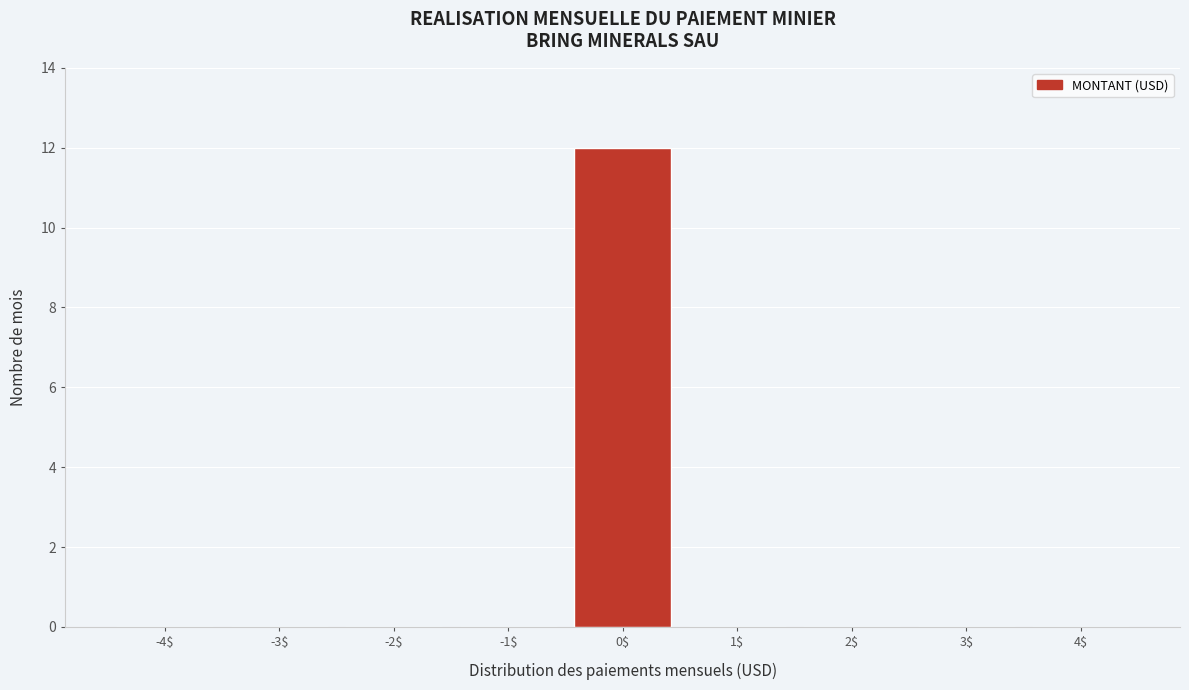

At which category does the chart reach its peak across all series?

0$